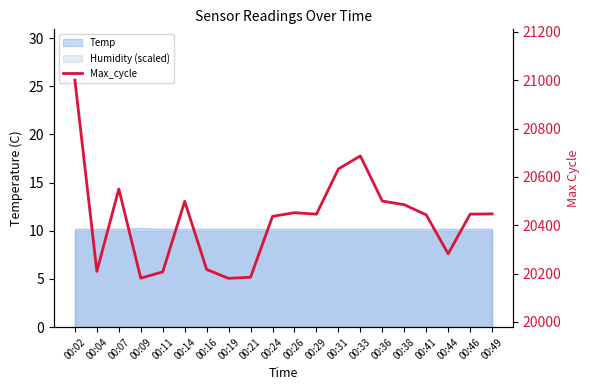

At which label is the value closest to 20590?

00:07